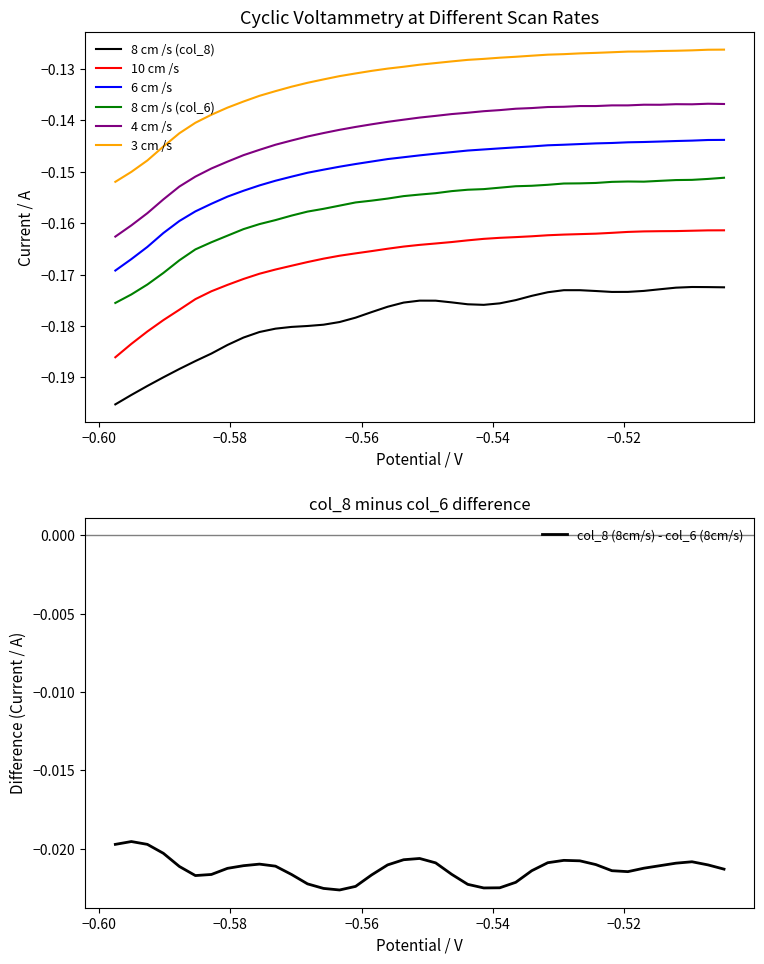

True or false: 10 cm /s and 8 cm /s (col_6) intersect in this chart.

False